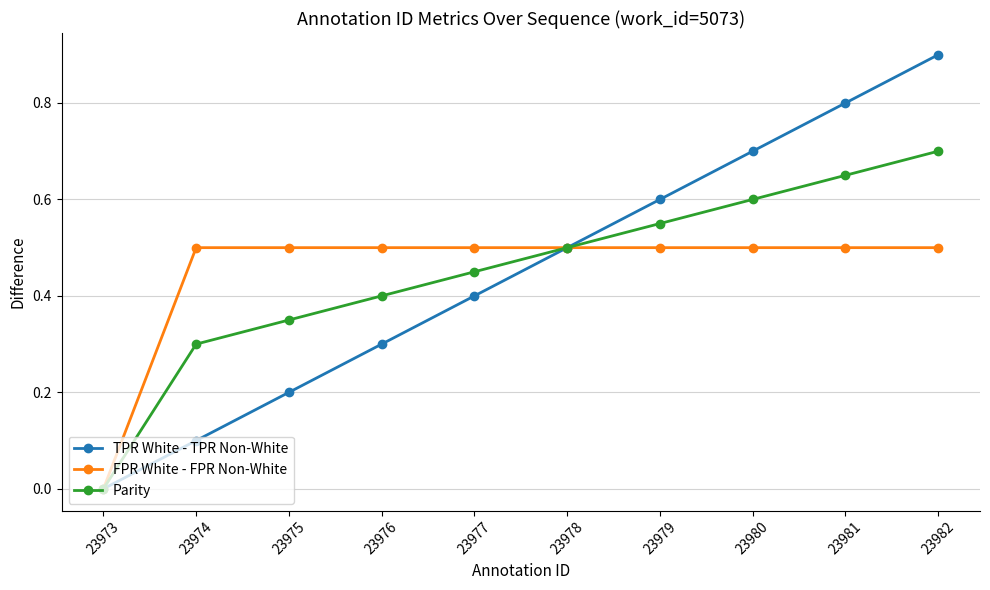

Is it true that Parity equals 1.0 at 23981?

False